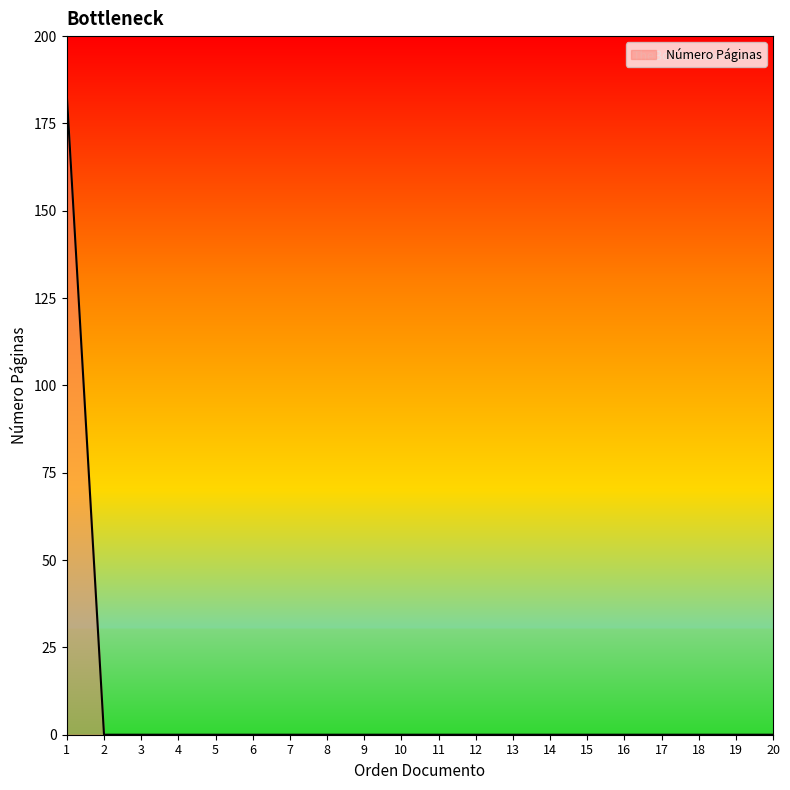

Does the chart display data point markers on the line(s)?

No